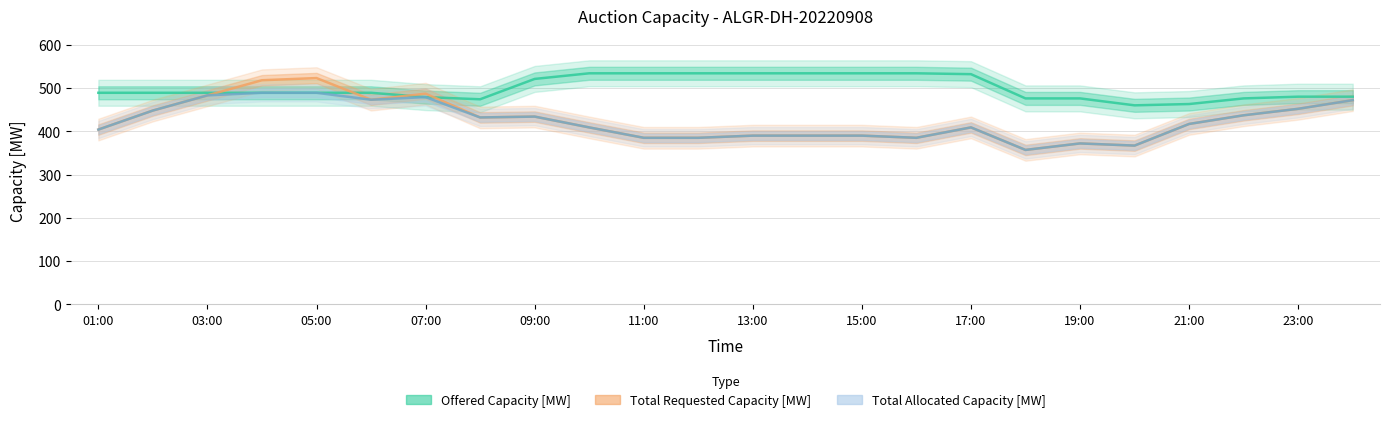

In Total Allocated Capacity [MW], how many points are lower than both neighbors (excluding endpoints)?

5